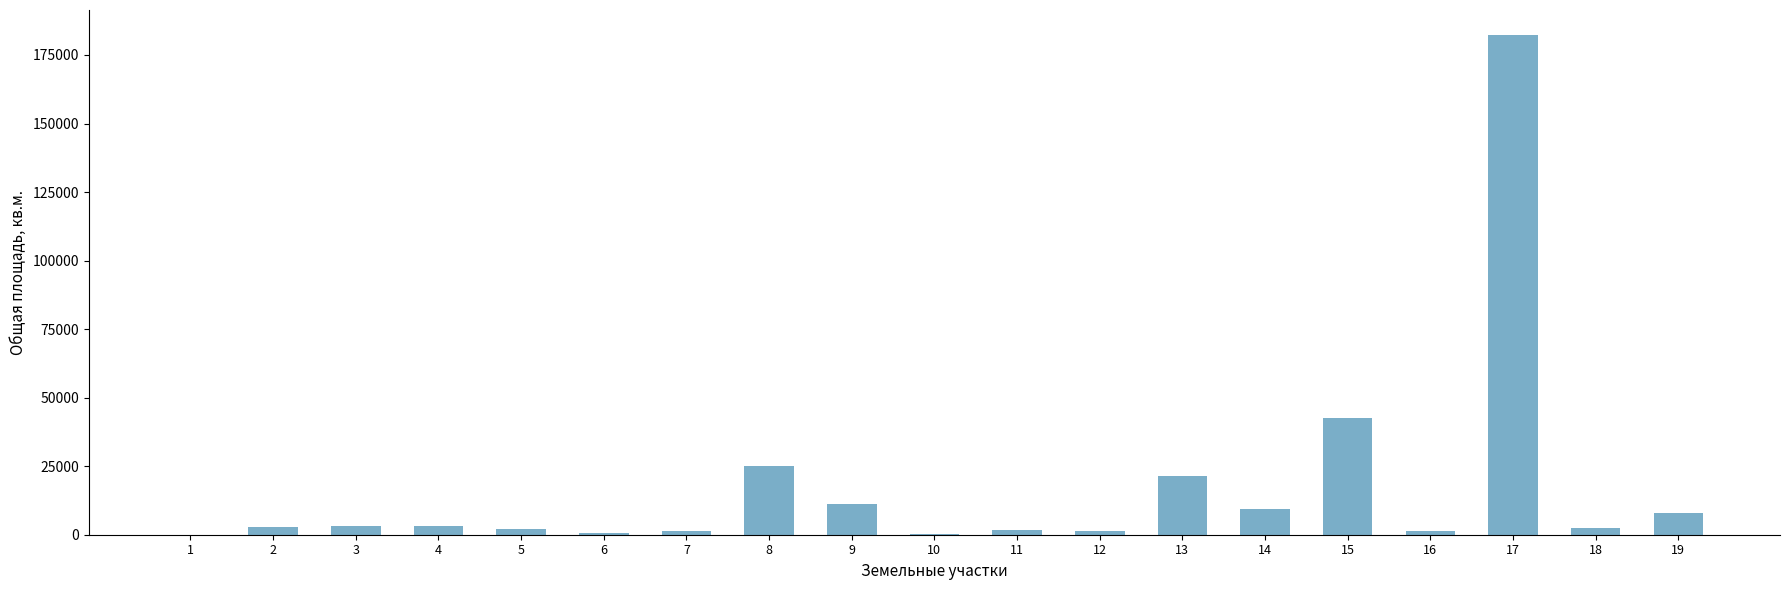

How many data points does each series have?

19